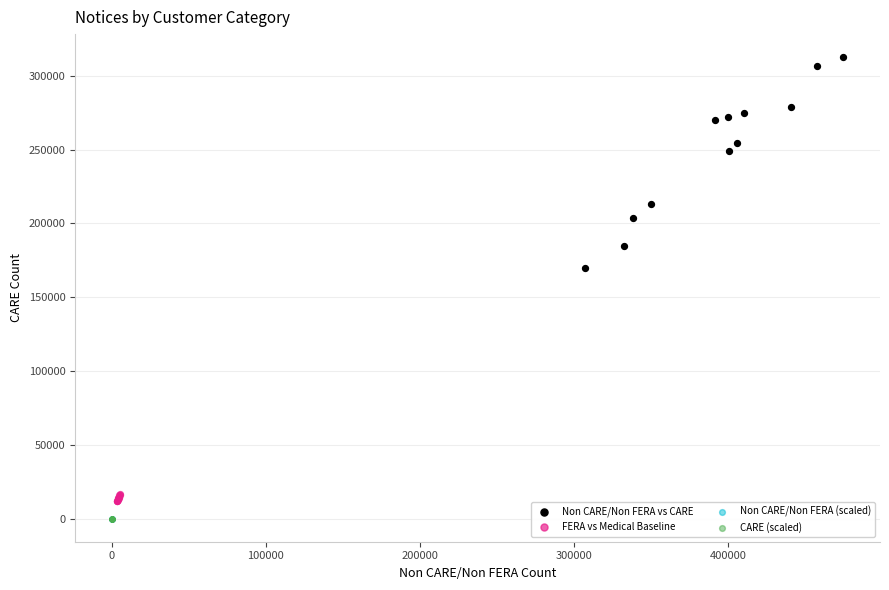

Which series reaches the maximum Y coordinate?

Non CARE/Non FERA vs CARE